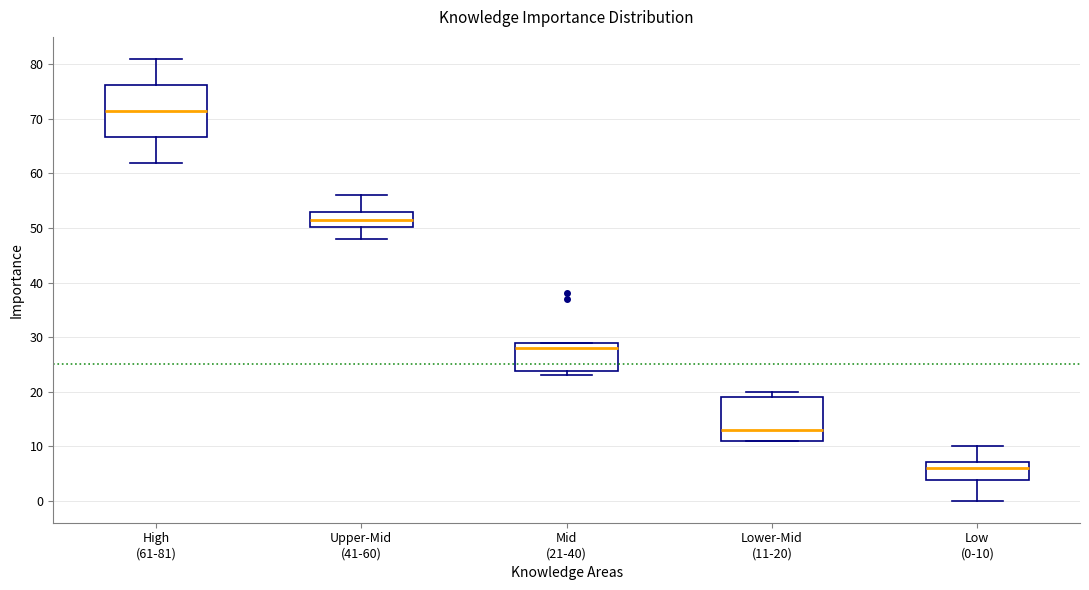

Where is the upper edge of the box for Lower-Mid (11-20) on the y-axis? The values are not printed on the chart, so give them approximately, as read against the axis.

19